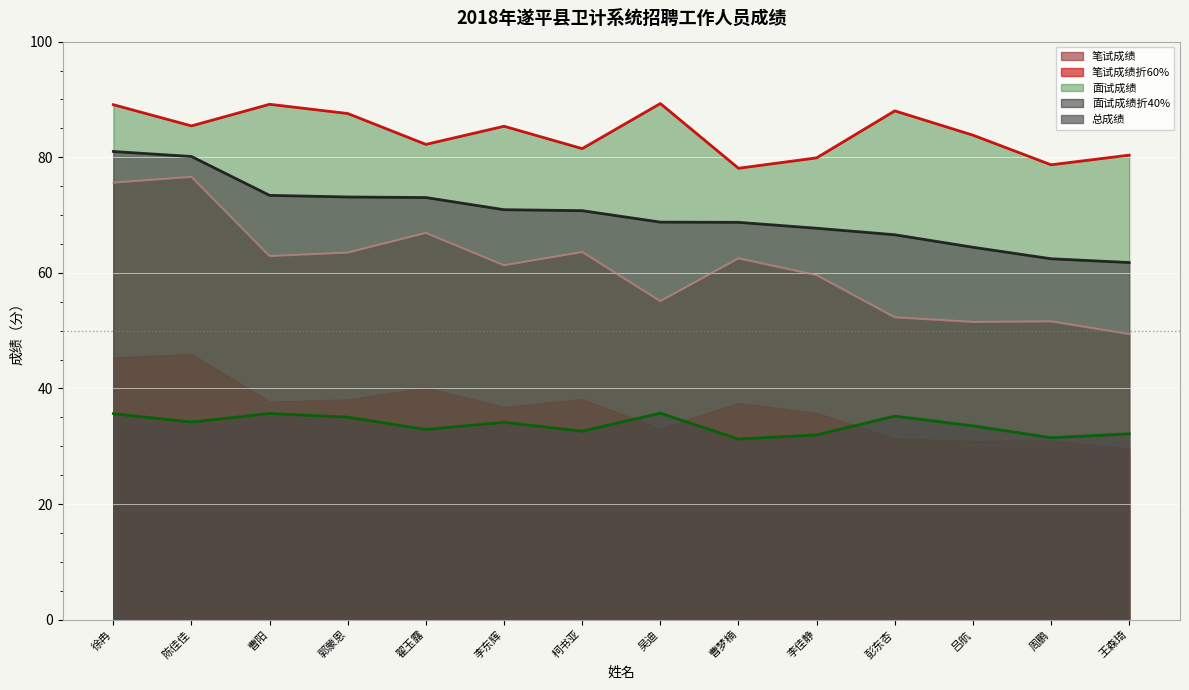

What is the maximum value shown in the chart?

89.3